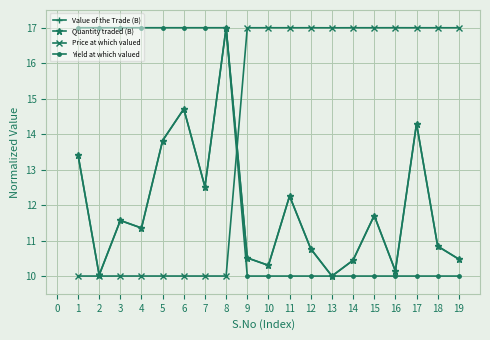

True or false: Price at which valued has a value of 17.0 at 12.

True